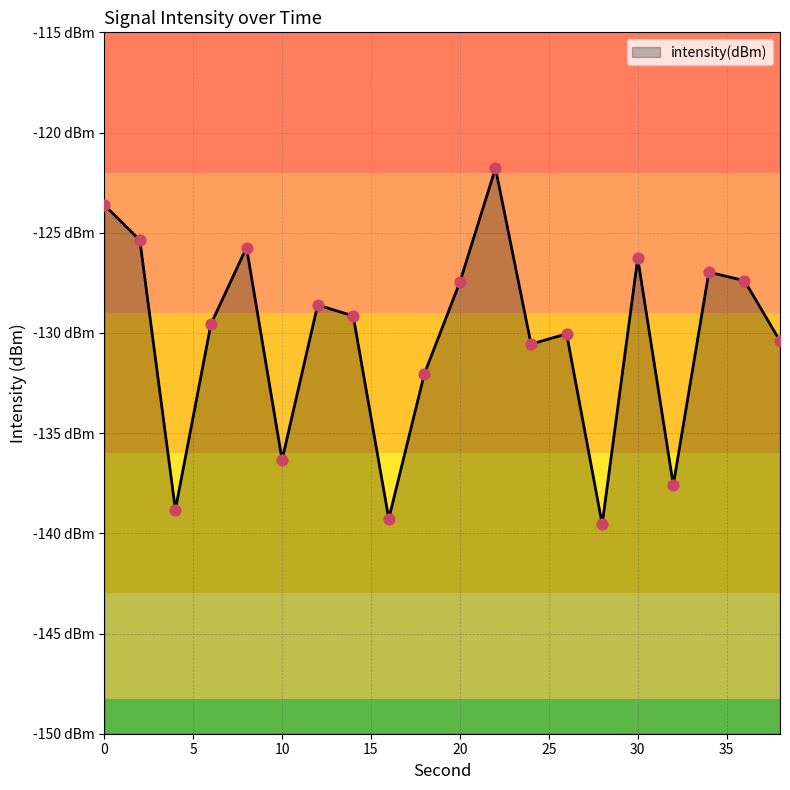

Between 2 and 8, which is larger?

2